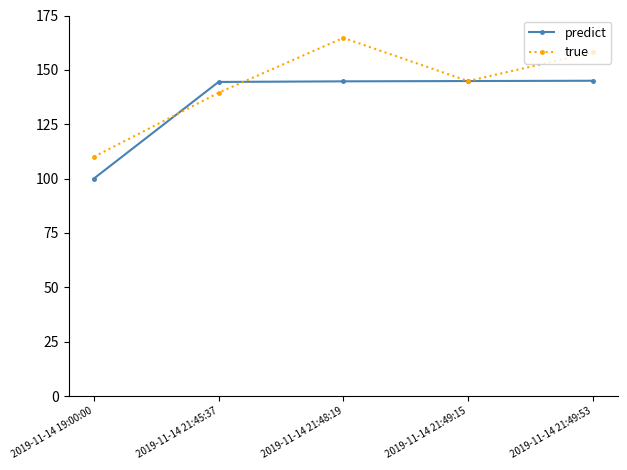

At how many categories does at least one series exceed 108?

5